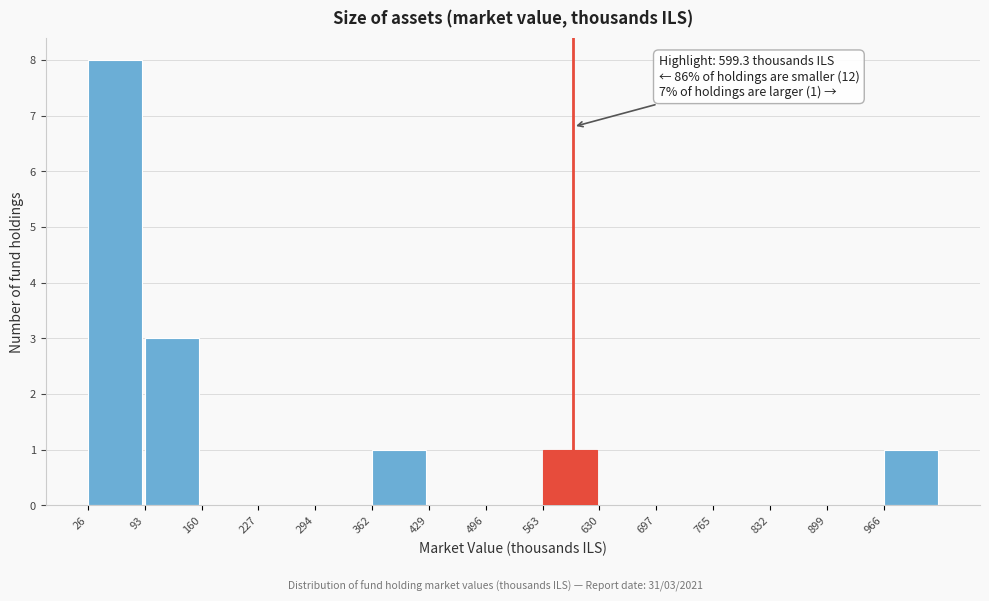

Over which range of the x-axis is the bar tallest?

30 to 90